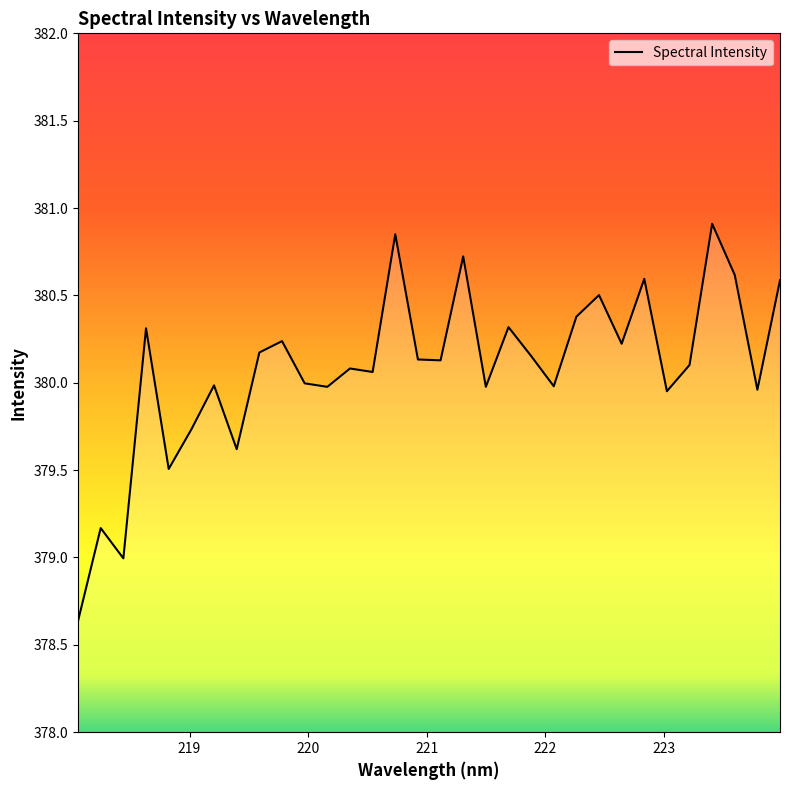

What is the average value?

380.1